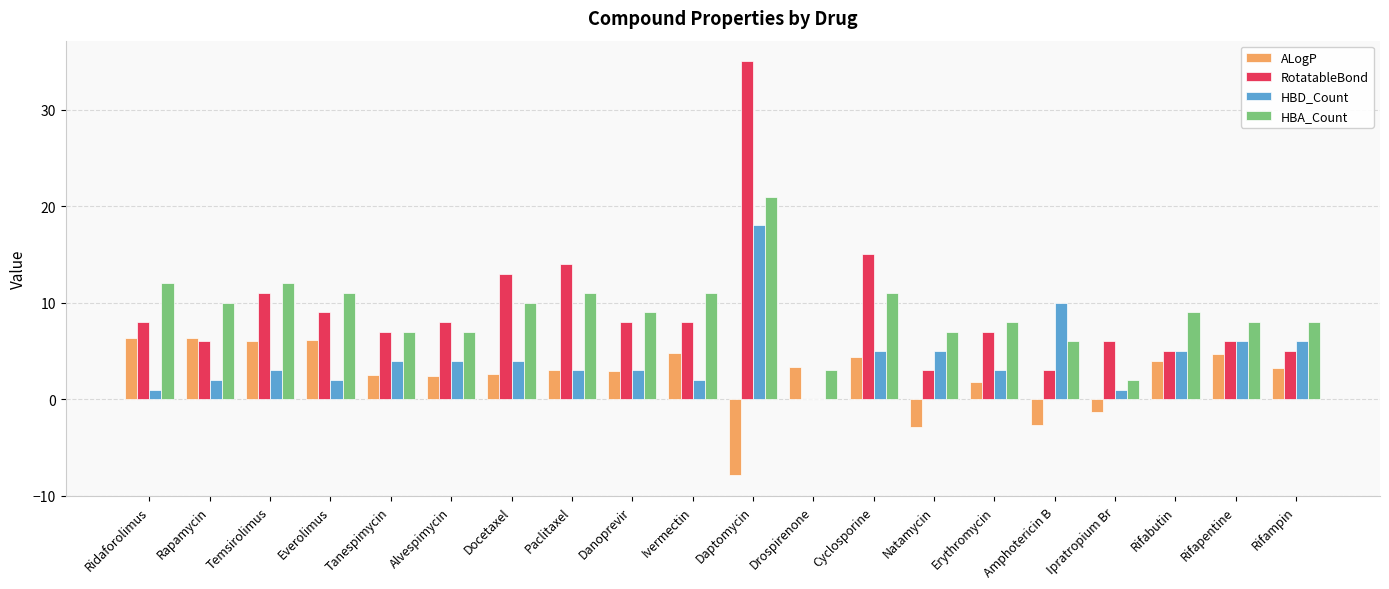

What is the approximate value of HBA_Count at Ridaforolimus?

12.0